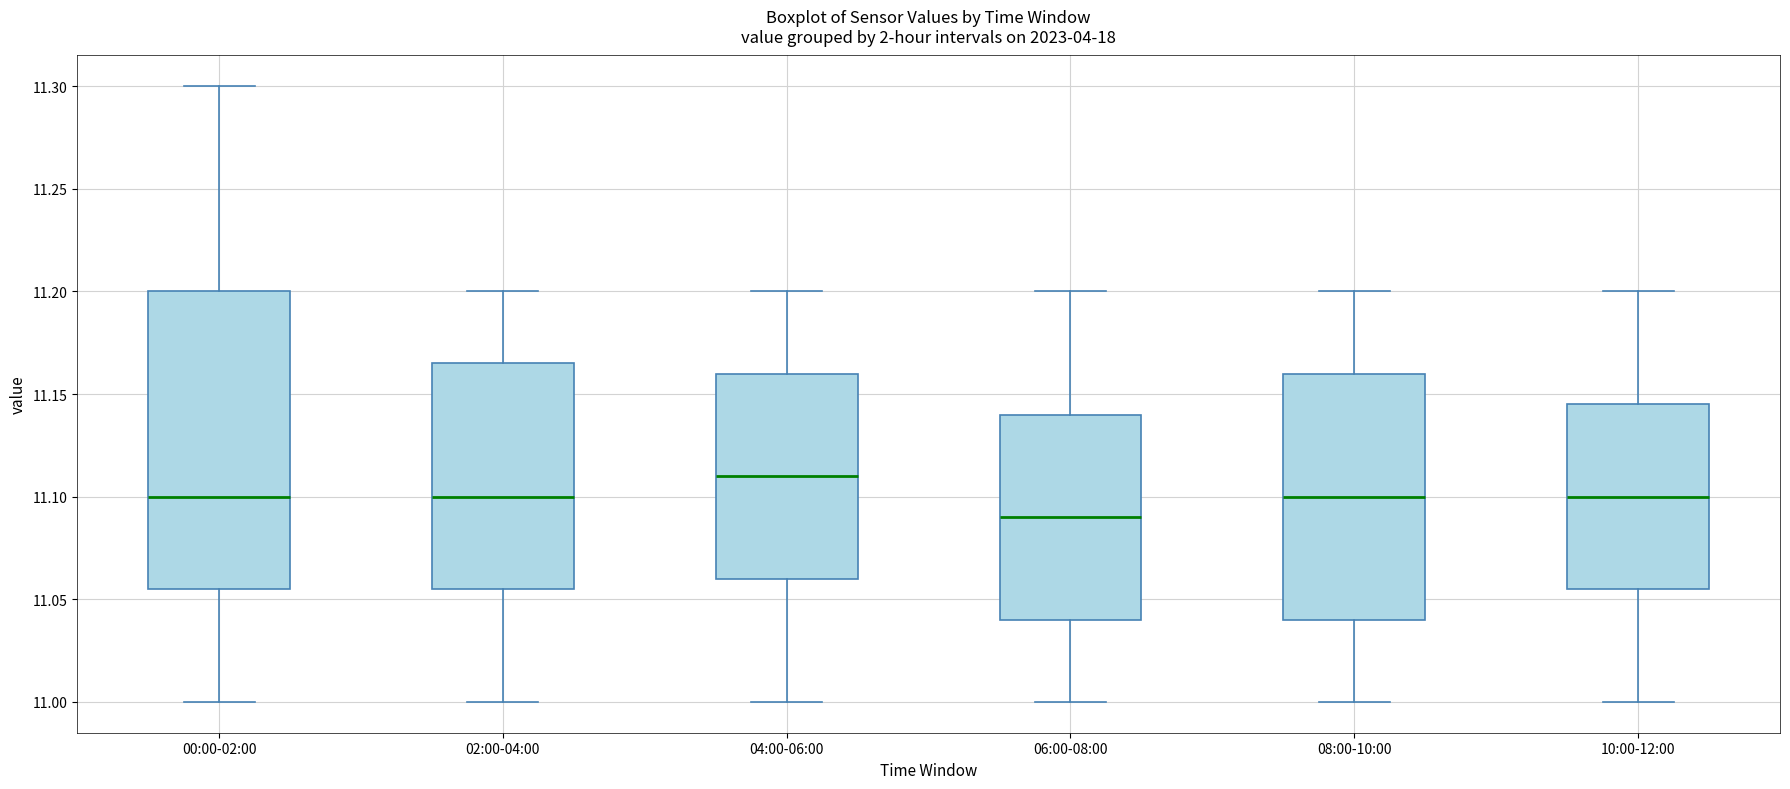

Which box is the tallest, from its lower edge to its upper edge?

00:00-02:00